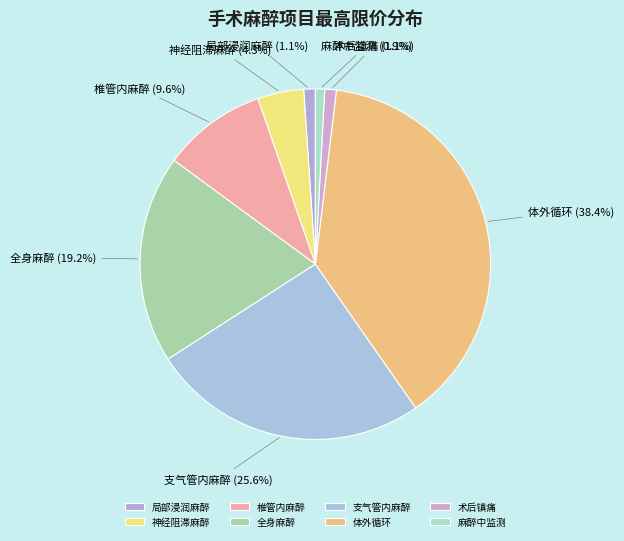

To the nearest percent, what portion does 神经阻滞麻醉 represent?

4%